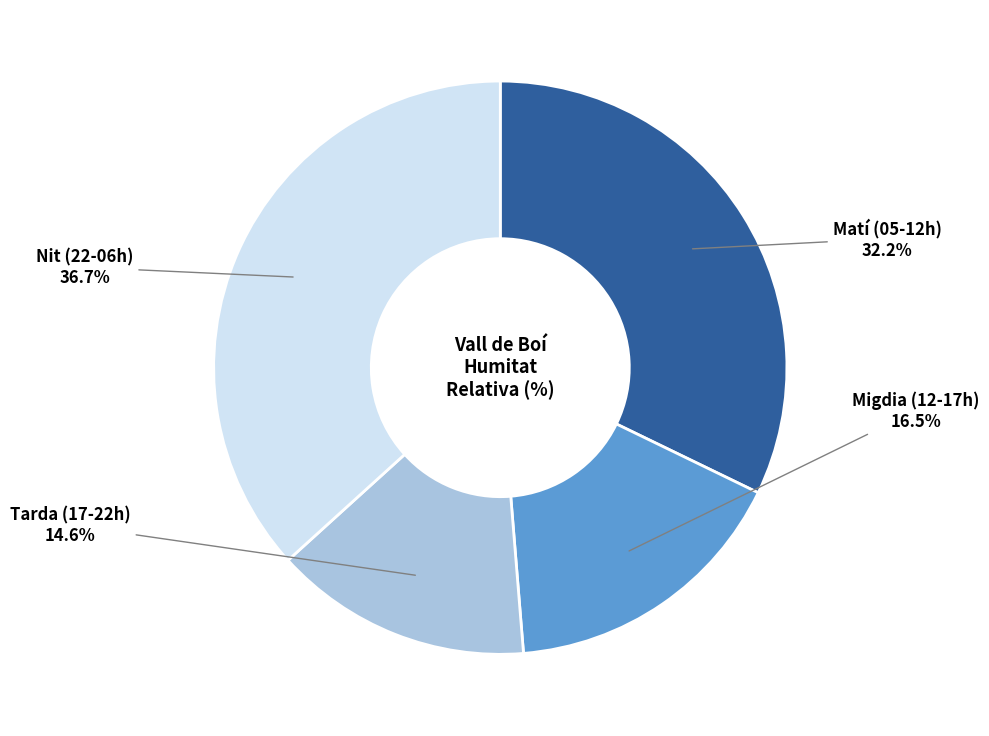

How many slices are in this pie chart?

4